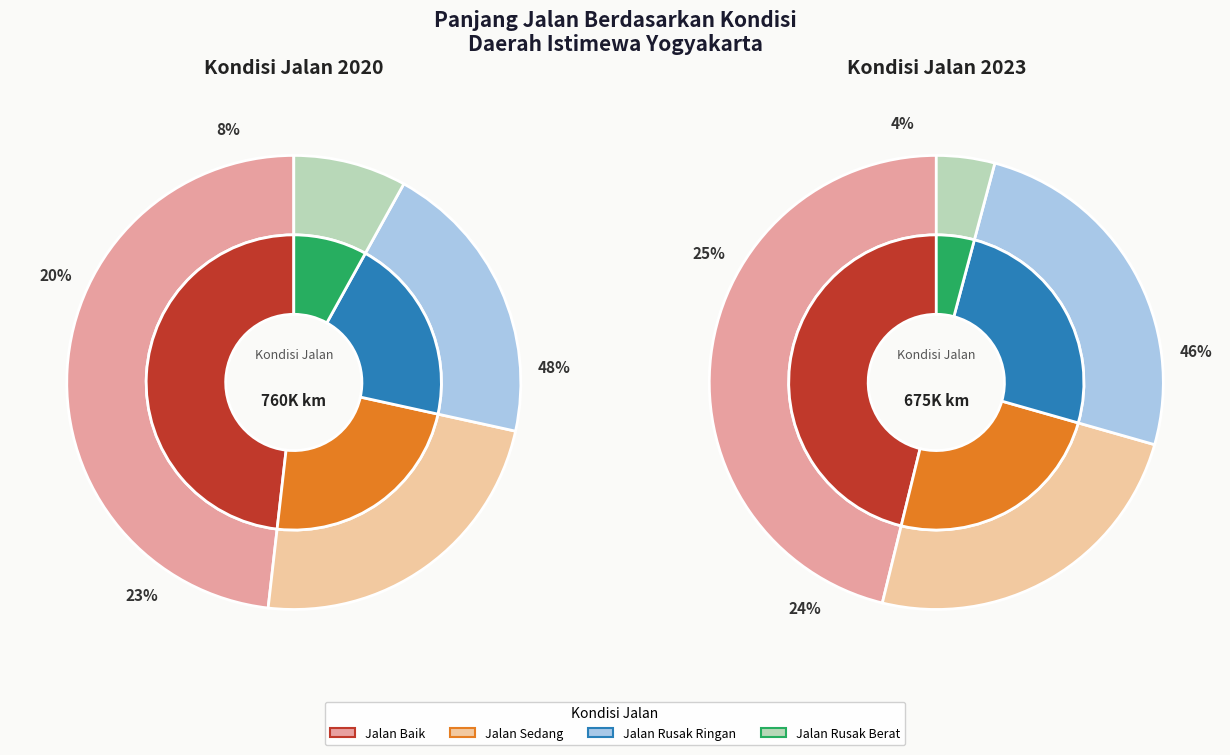

To the nearest percent, what percentage of the pie is 3?

8%